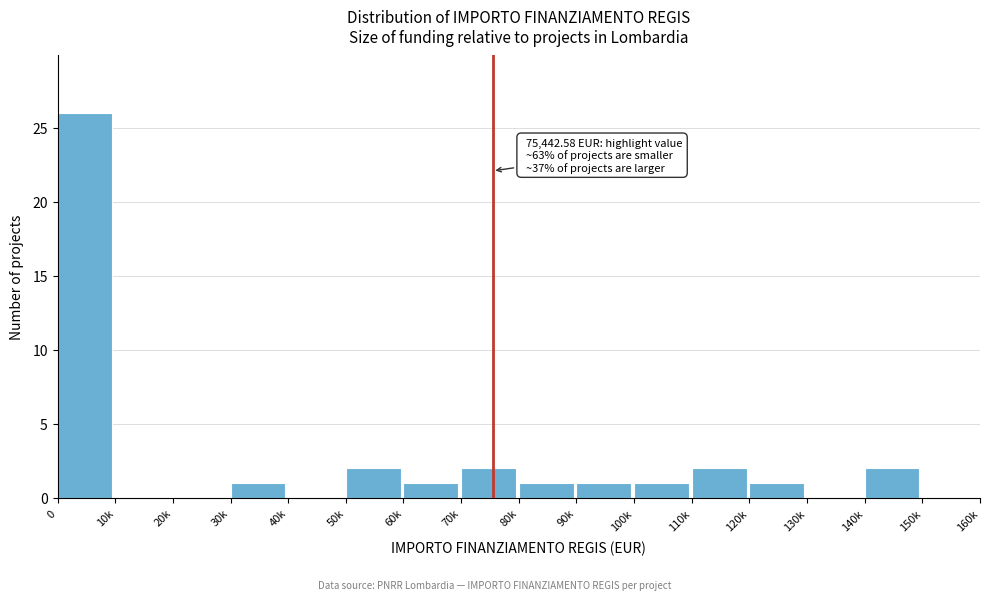

Reading left to right, what are all the values shown in this chart?

0=26	10k=0	20k=0	30k=1	40k=0	50k=2	60k=1	70k=2	80k=1	90k=1	100k=1	110k=2	120k=1	130k=0	140k=2	150k=0